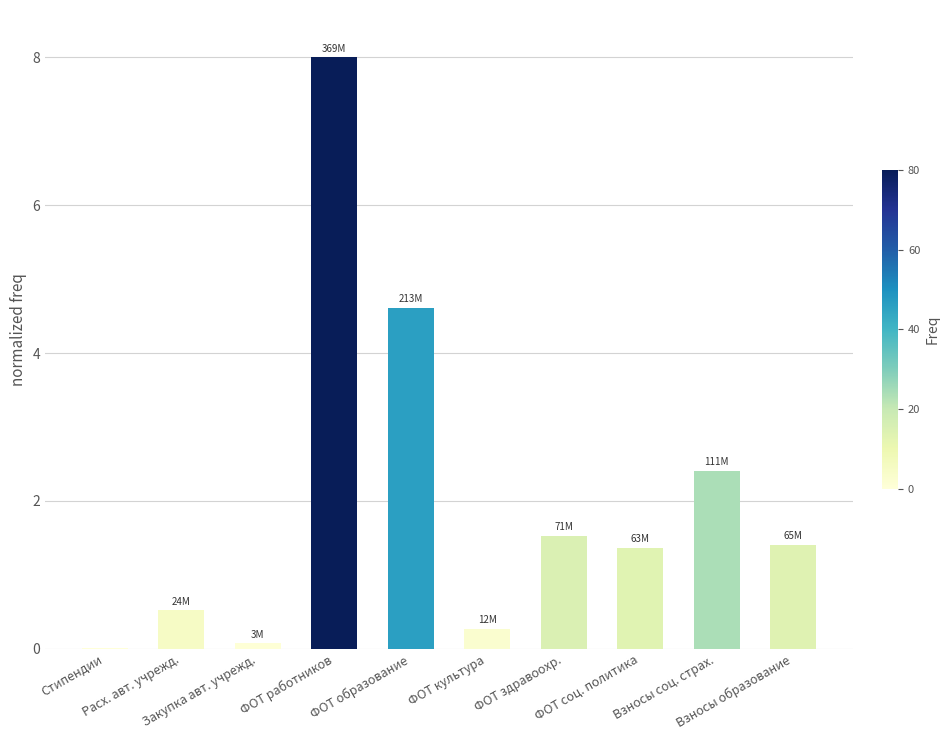

What is the maximum value shown in the chart?

8.0